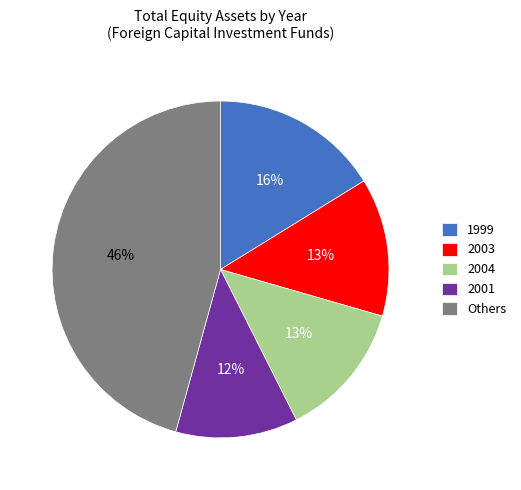

What percentage is the 2003 slice, to the nearest percent?

13%